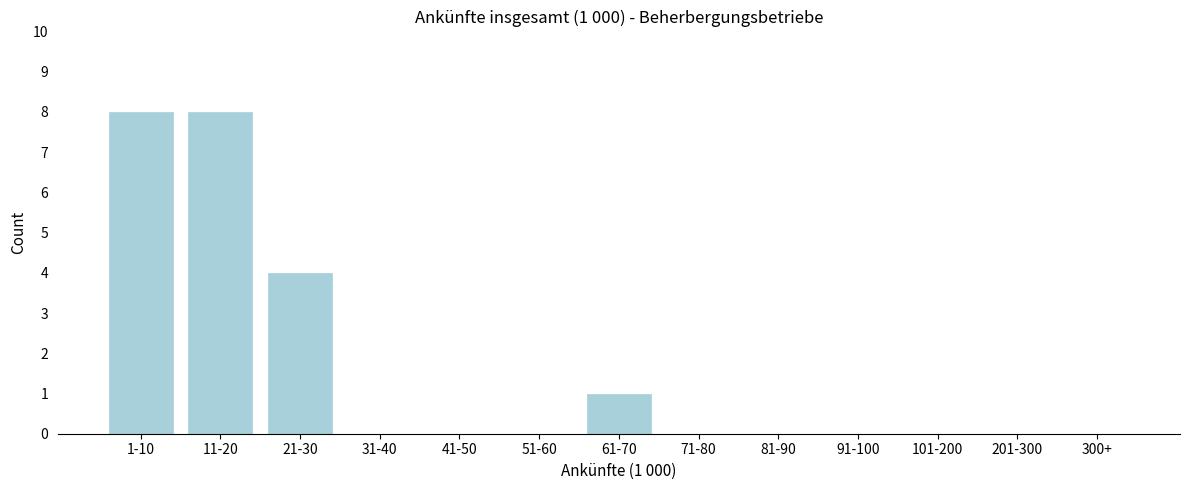

Reading left to right, list all the values displayed in this chart.

1-10=8	11-20=8	21-30=4	31-40=0	41-50=0	51-60=0	61-70=1	71-80=0	81-90=0	91-100=0	101-200=0	201-300=0	300+=0